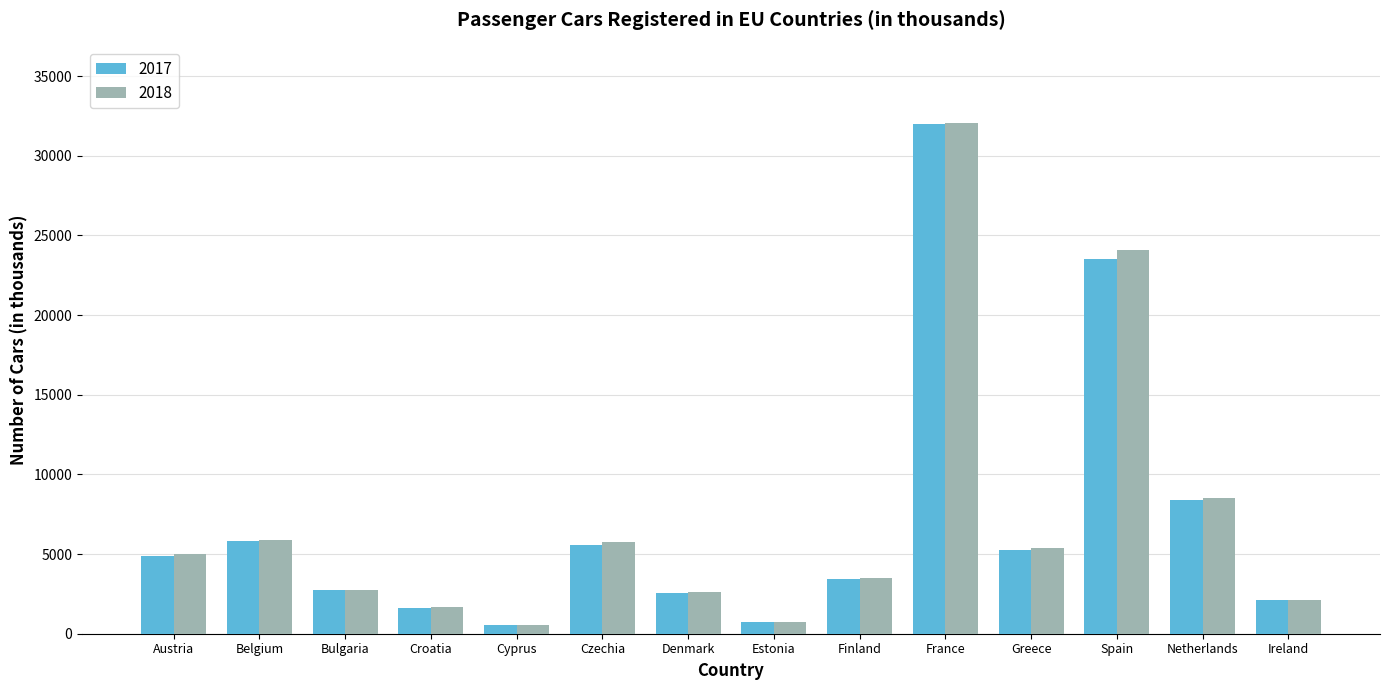

The 2017 series shows 1596 at Croatia. True or false?

True